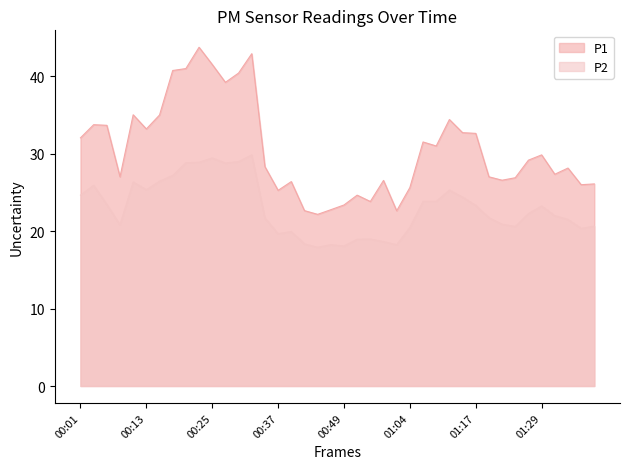

Does the chart display data point markers on the line(s)?

No